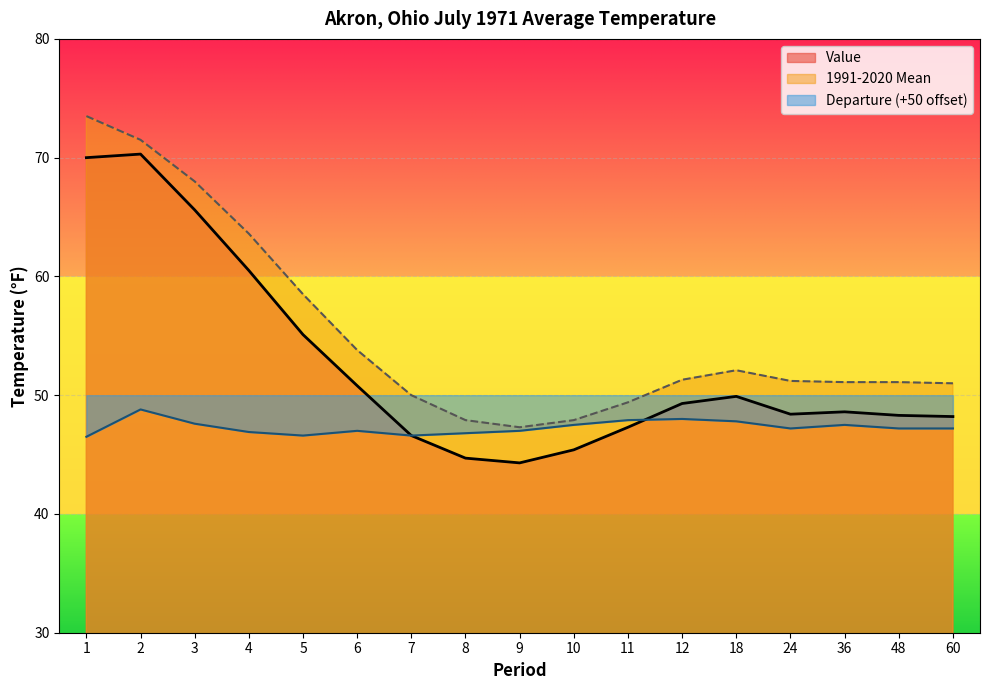

Which series has the largest range (max minus min)?

1991-2020 Mean